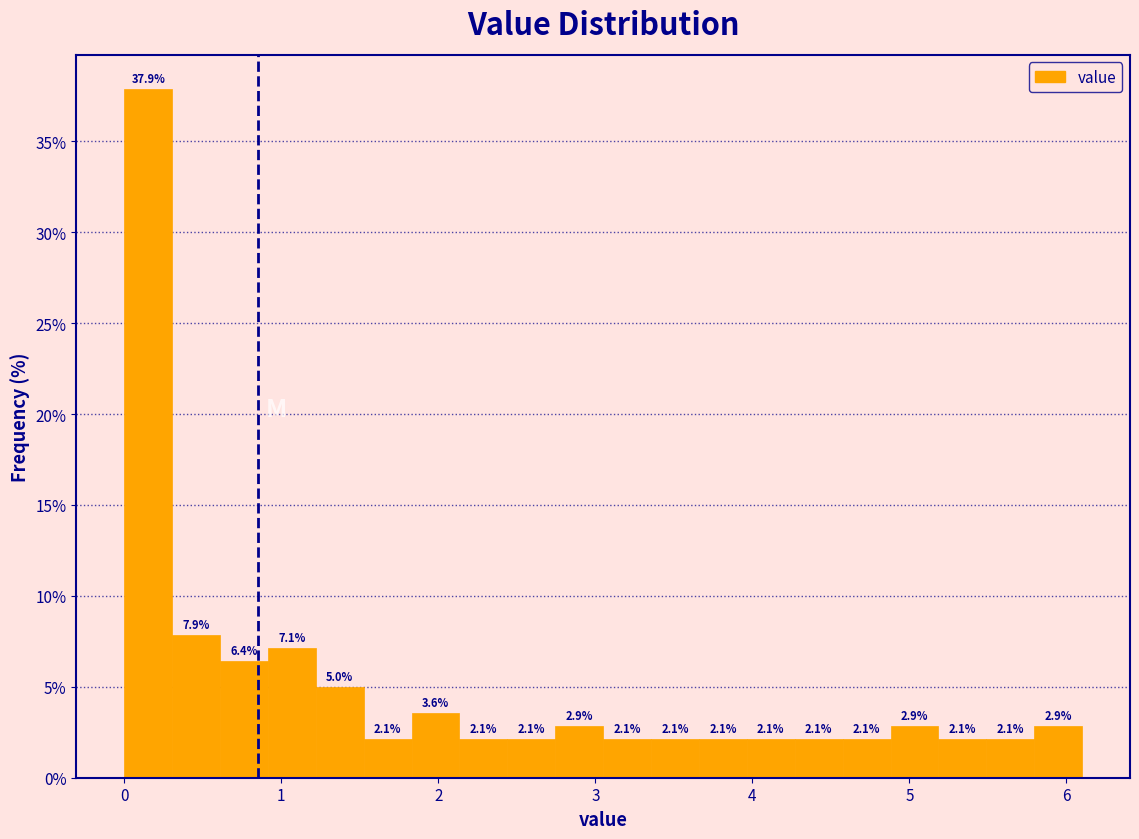

Read against the x-axis, roughly where is the centre of the tallest bar?

0.2